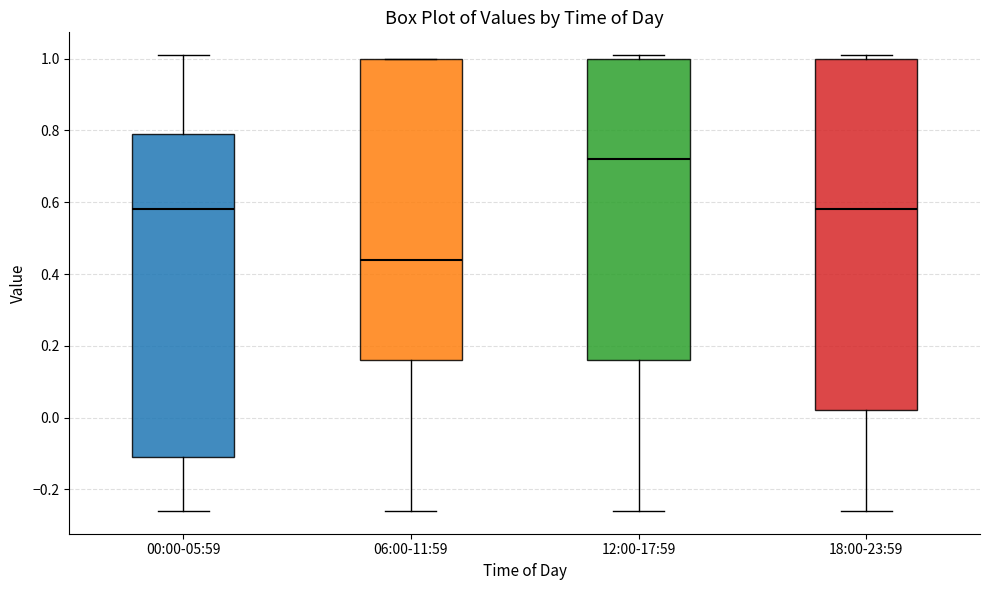

Reading left to right, read every box against the y-axis: the position of its median line, the range the box covers, and the ends of its whiskers. The values are not printed on the chart, so give them approximately, as read against the axis.

00:00-05:59: median 0.58, box -0.10 to 0.80, whiskers -0.26 to 1.02
06:00-11:59: median 0.44, box 0.16 to 1.00, whiskers -0.26 to 1.00
12:00-17:59: median 0.72, box 0.16 to 1.00, whiskers -0.26 to 1.02
18:00-23:59: median 0.58, box 0.02 to 1.00, whiskers -0.26 to 1.02